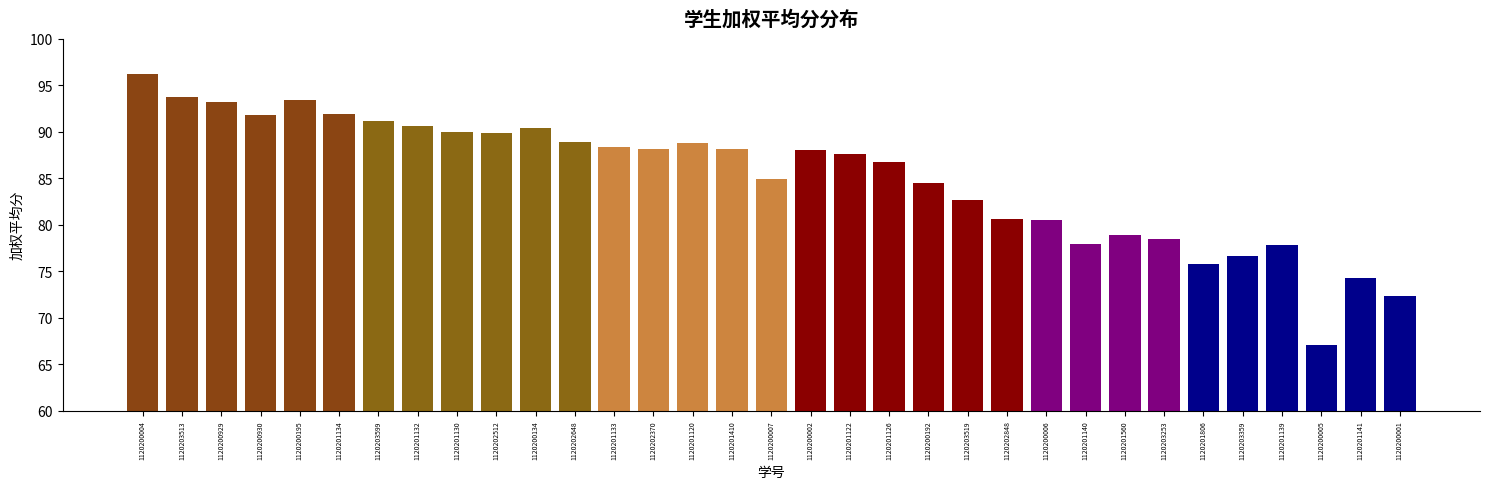

What is the sum of all values?

2809.0